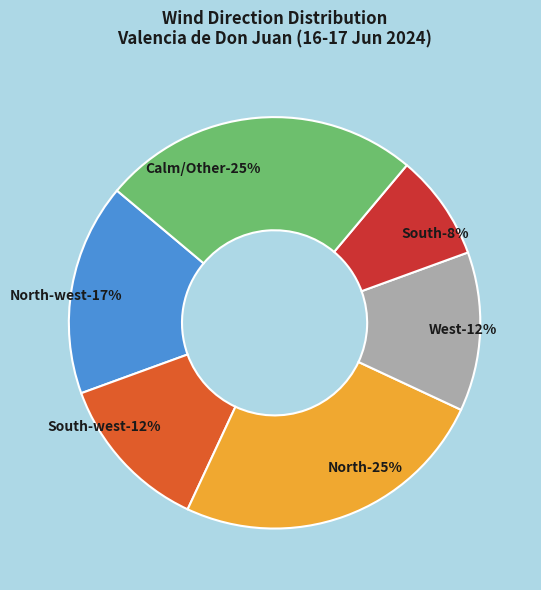

Does any single category account for the majority?

No